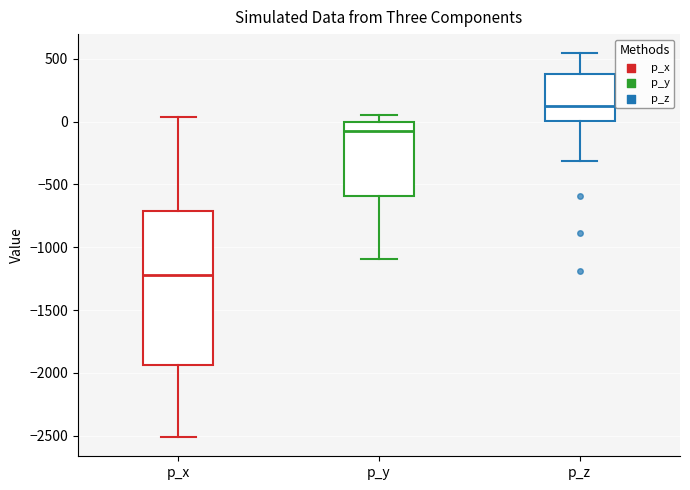

Comparing the boxes themselves (not the whiskers), which one is the tallest?

p_x